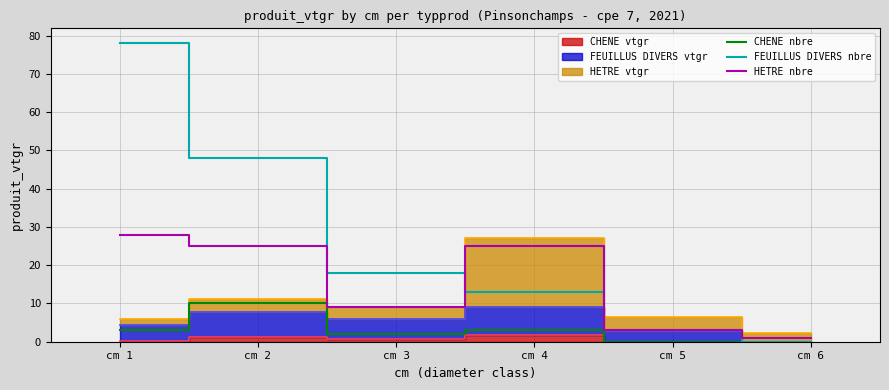

True or false: HETRE nbre and CHENE nbre intersect in this chart.

False